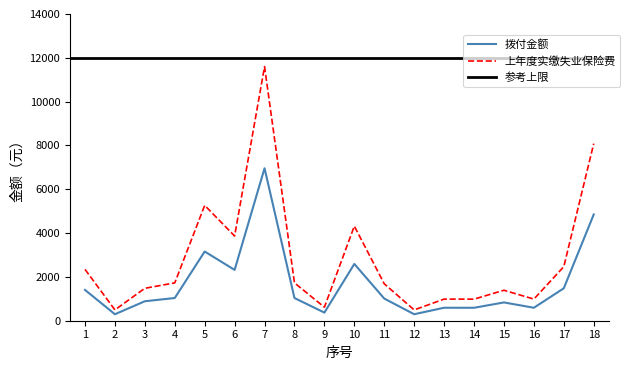

Is this an area chart (filled region under the line)?

No